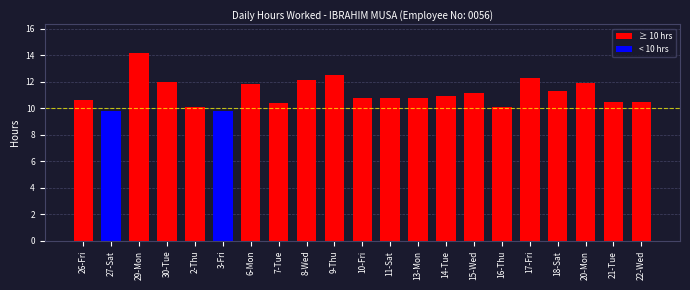

How many bars are there in total?

21